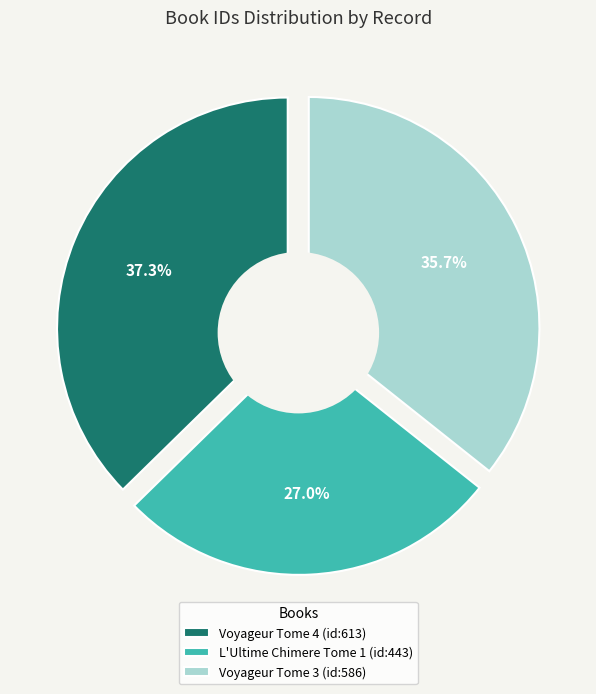

What percentage do L'Ultime Chimere Tome 1 (id:443) and Voyageur Tome 4 (id:613) together represent?

64.3%